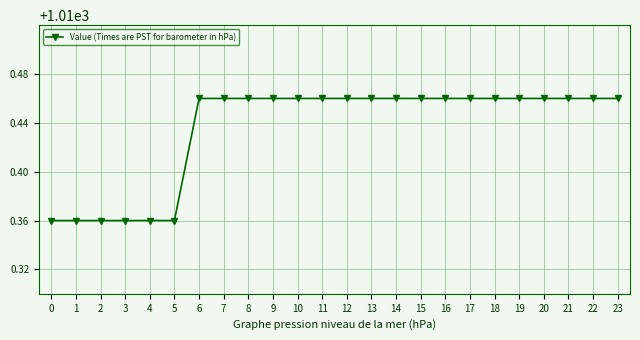

The value at 5 is 657.8. True or false?

False